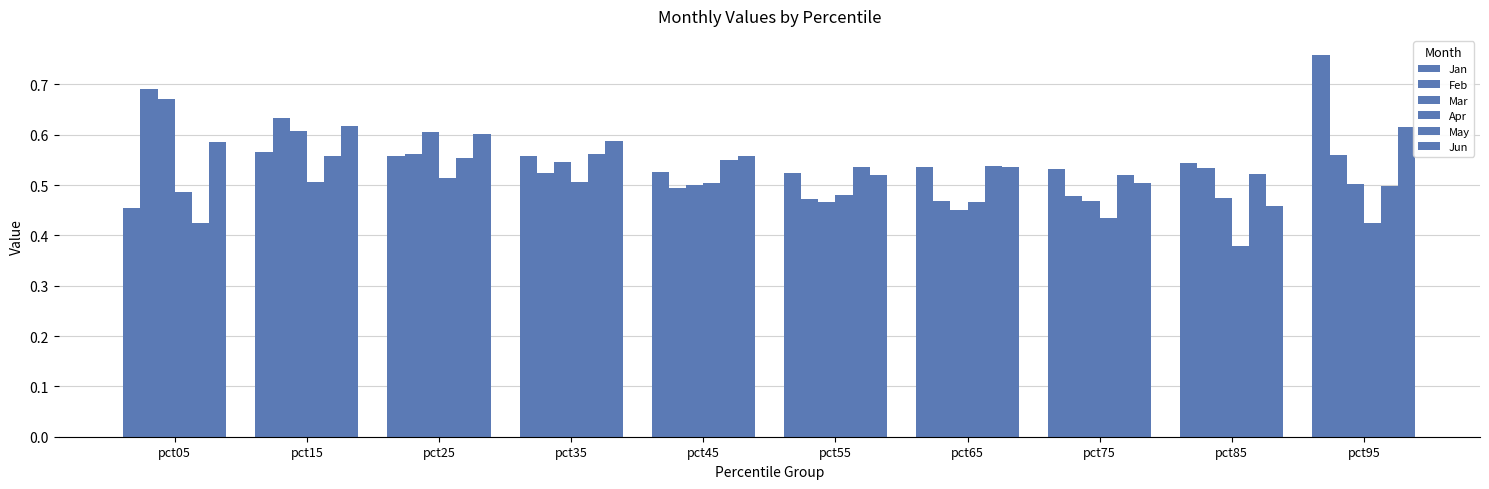

At which category is the sum across all series the highest?

pct15